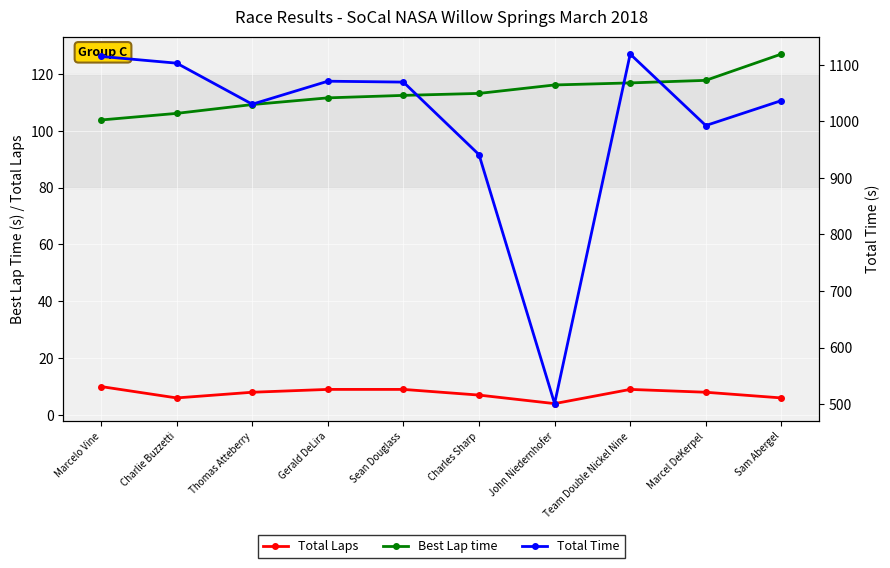

Reading left to right, what are all the values shown in this chart?

Total Laps: Marcelo Vine=10.0	Charlie Buzzetti=6.0	Thomas Atteberry=8.0	Gerald DeLira=9.0	Sean Douglass=9.0	Charles Sharp=7.0	John Niedernhofer=4.0	Team Double Nickel Nine=9.0	Marcel DeKerpel=8.0	Sam Abergel=6.0
Best Lap time: Marcelo Vine=103.8	Charlie Buzzetti=106.1	Thomas Atteberry=109.2	Gerald DeLira=111.6	Sean Douglass=112.5	Charles Sharp=113.2	John Niedernhofer=116.1	Team Double Nickel Nine=116.9	Marcel DeKerpel=117.8	Sam Abergel=127.0
Total Time: Marcelo Vine=1114.9	Charlie Buzzetti=1103.0	Thomas Atteberry=1030.4	Gerald DeLira=1071.1	Sean Douglass=1069.5	Charles Sharp=941.1	John Niedernhofer=500.8	Team Double Nickel Nine=1119.1	Marcel DeKerpel=992.7	Sam Abergel=1036.8